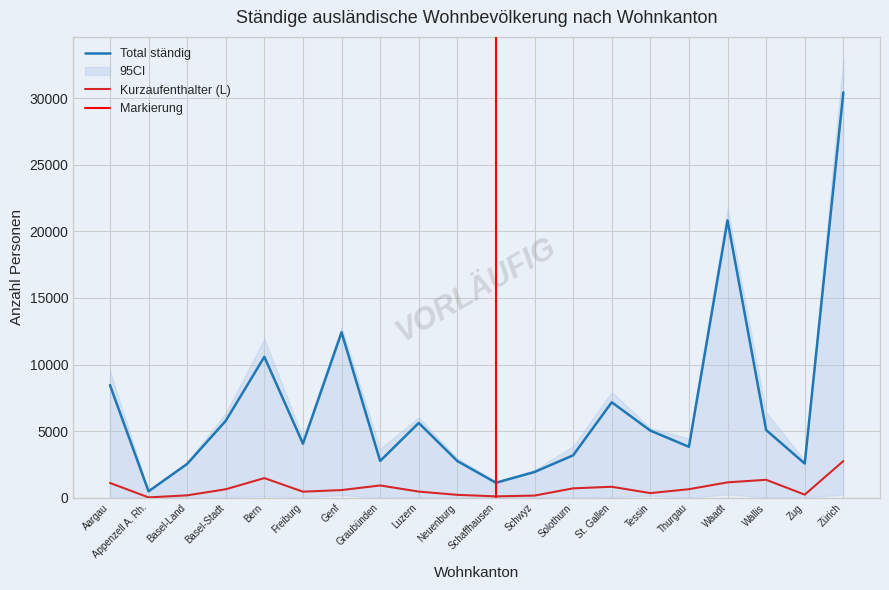

At which category is the sum across all series the highest?

Zürich